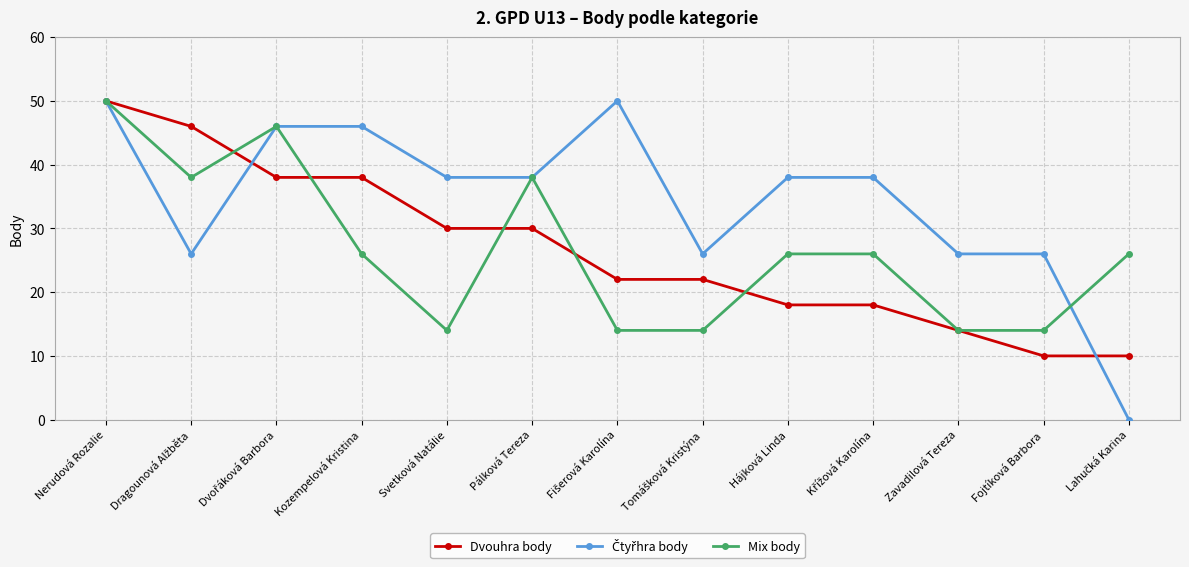

At how many categories does at least one series exceed 40?

5